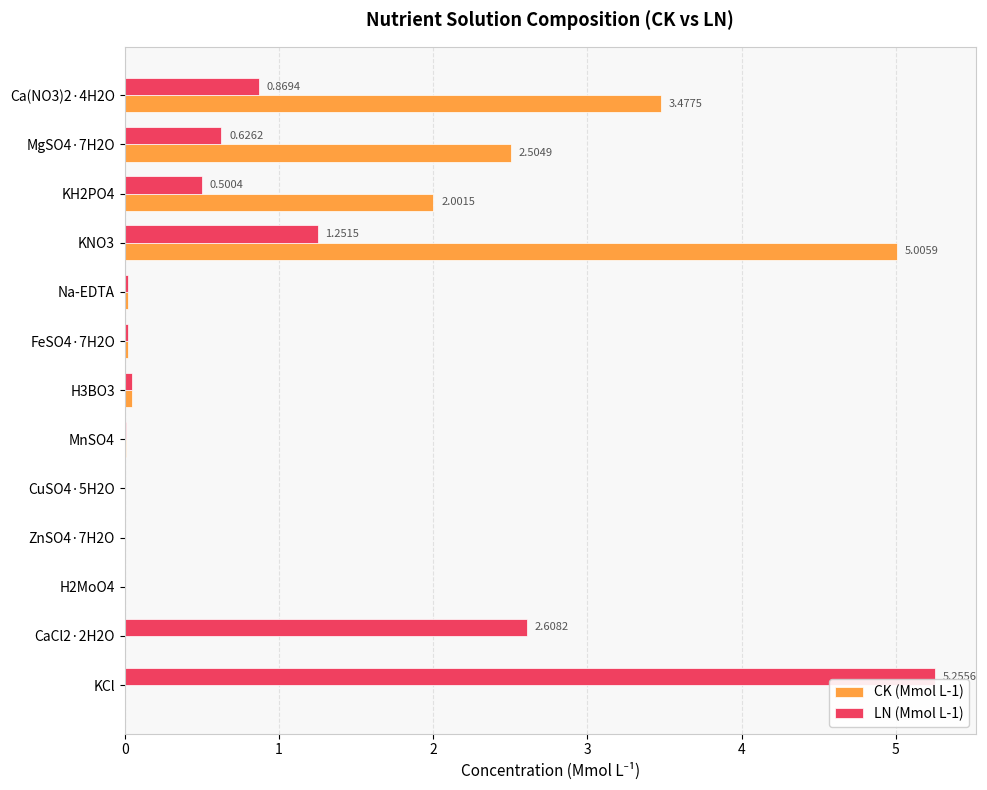

What is the sum of the LN (Mmol L-1) values at CaCl2·2H2O and KCl?

7.9